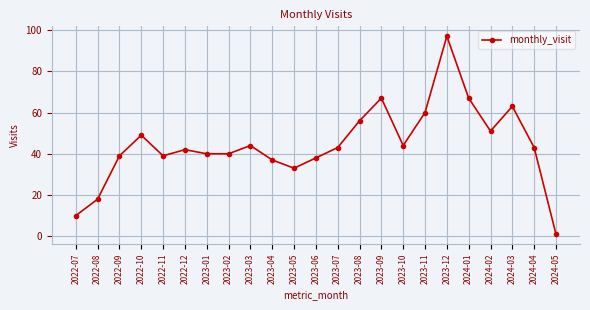

Where is the data nearest to the value 49?

2022-10